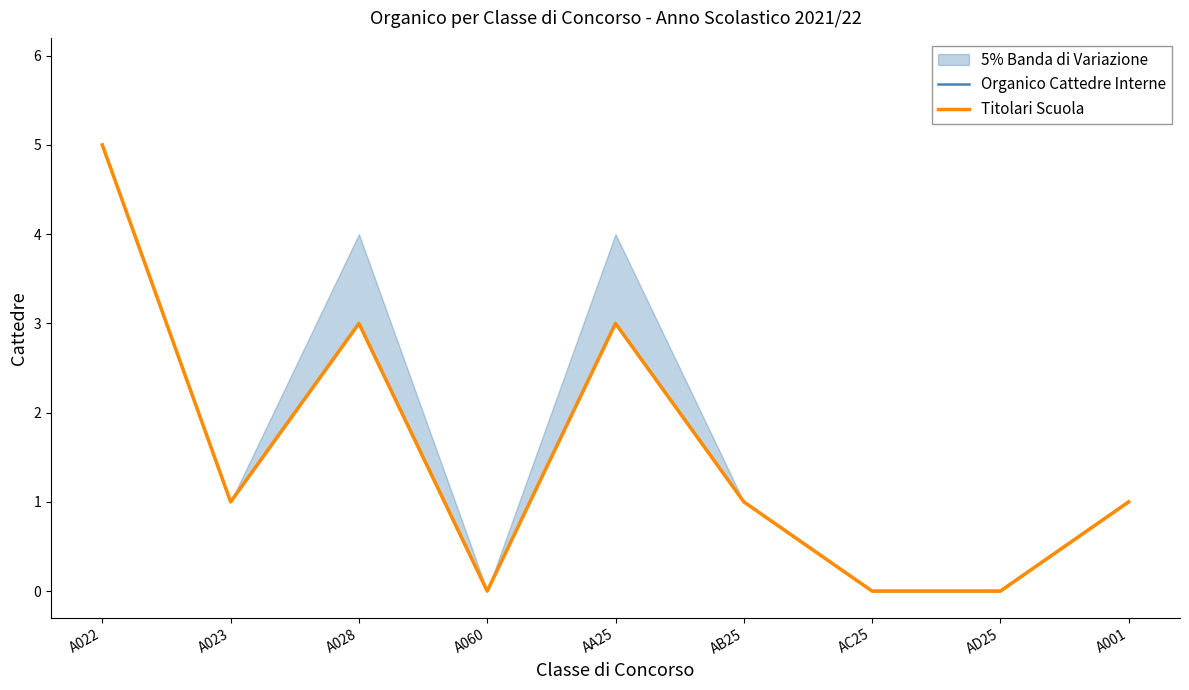

At how many categories does at least one series exceed 4?

1